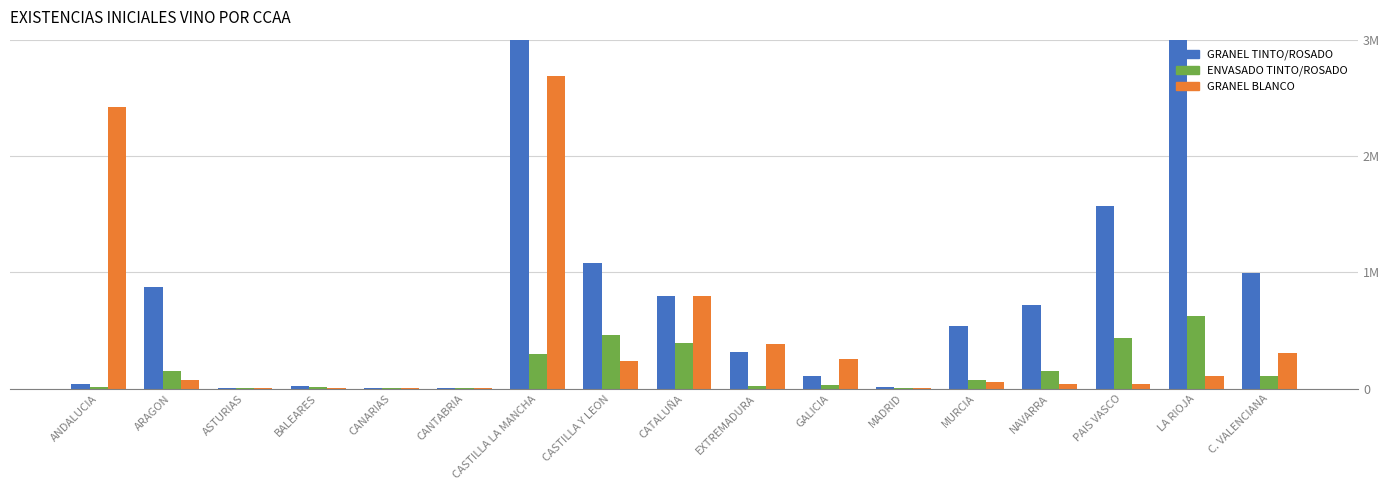

What is the sum of the GRANEL BLANCO values at ANDALUCIA and CATALUÑA?

3216856